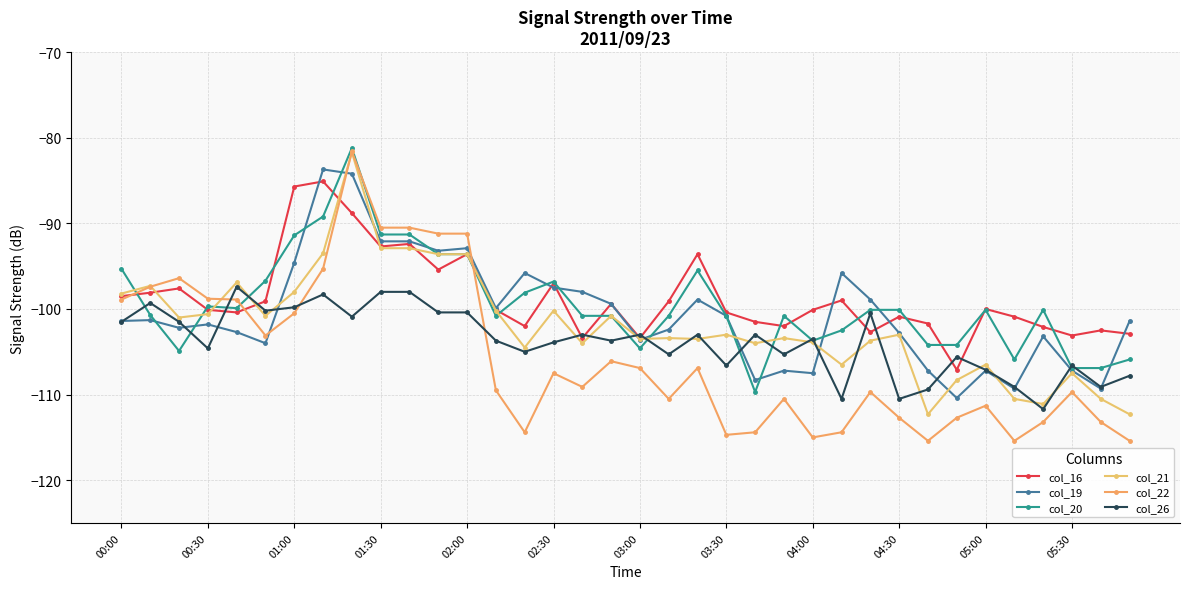

How many lines are shown in the chart?

6